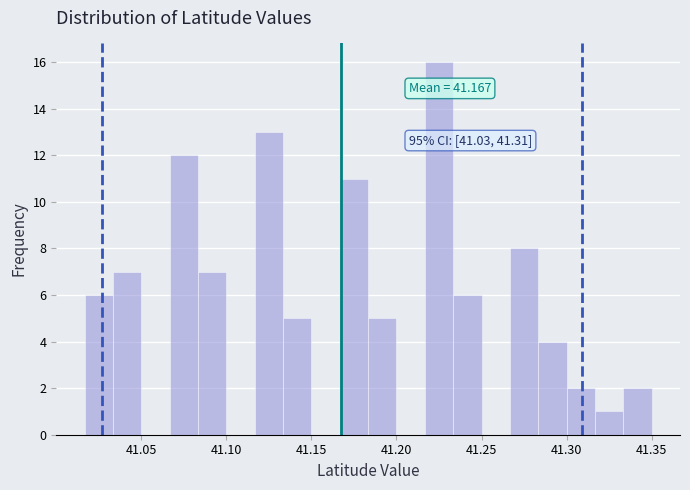

Read against the x-axis, roughly where is the centre of the tallest bar?

41.225